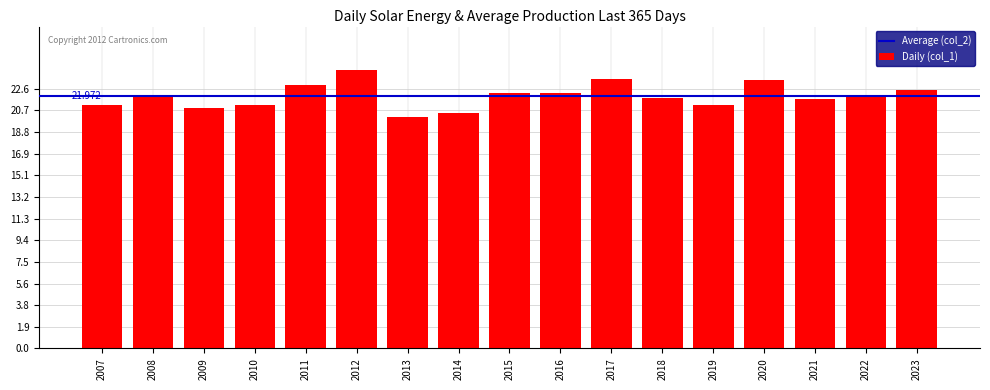

Are the bars horizontal?

No